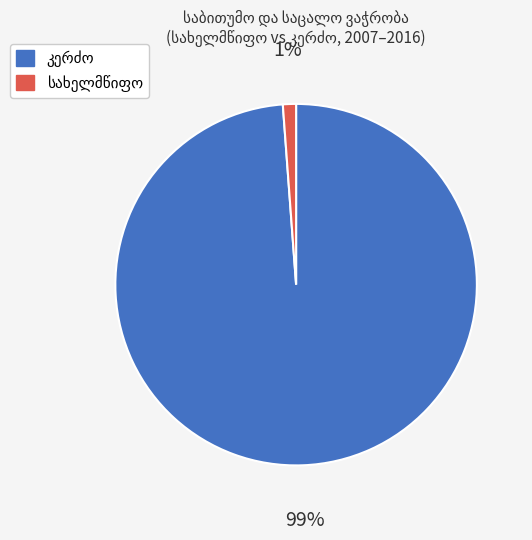

To the nearest percent, what is the average slice percentage?

50%